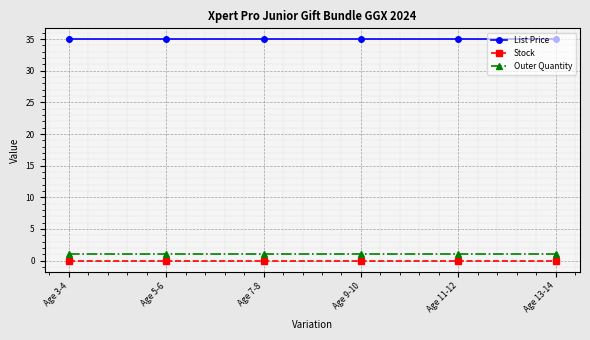

What is the label of the 2nd point from the left?

Age 5-6